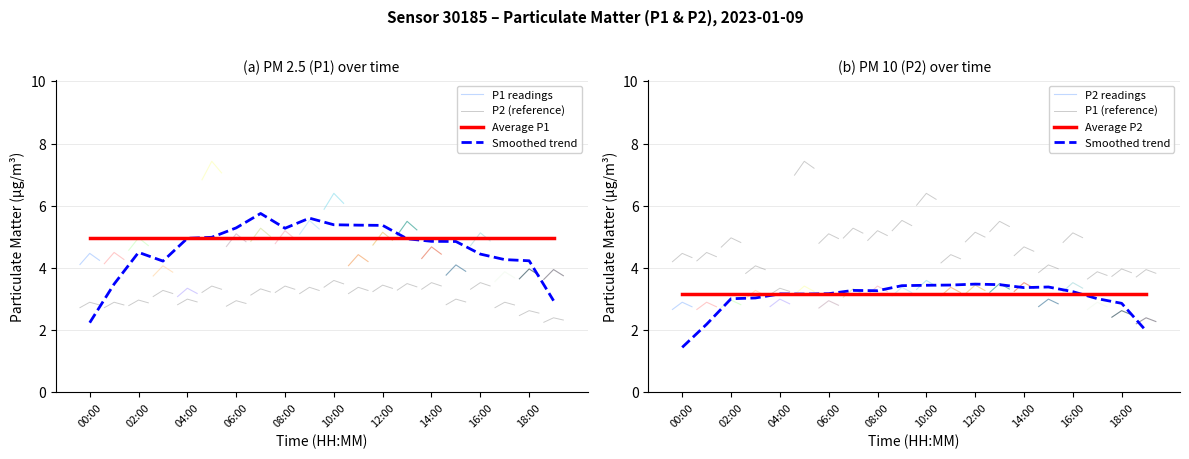

True or false: P2_avg has a value of 3.1 at 02:00.

True